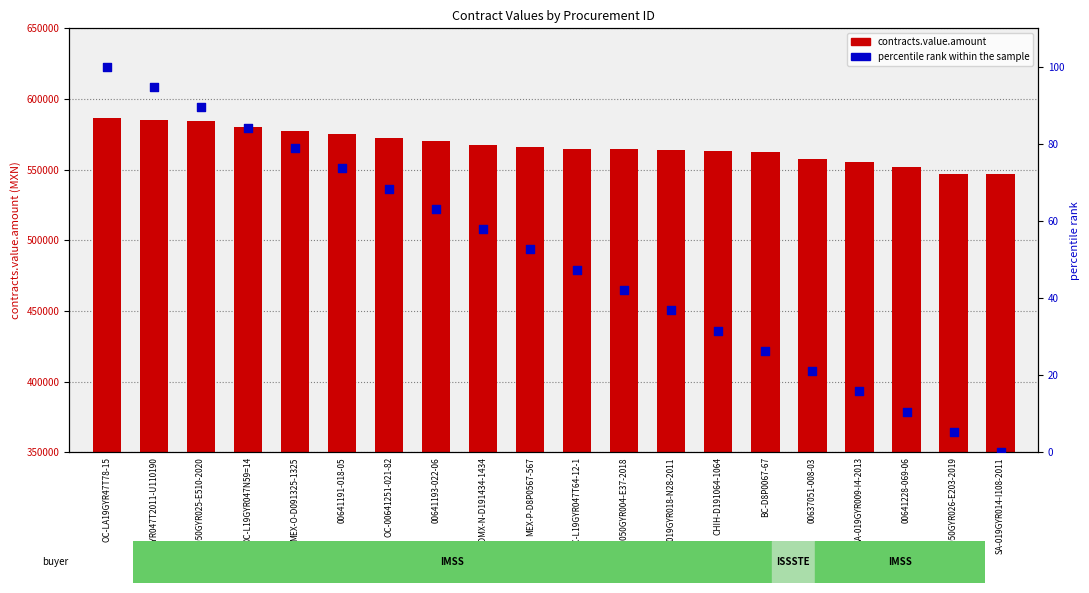

Which series has the widest spread of Y values?

contracts.value.amount